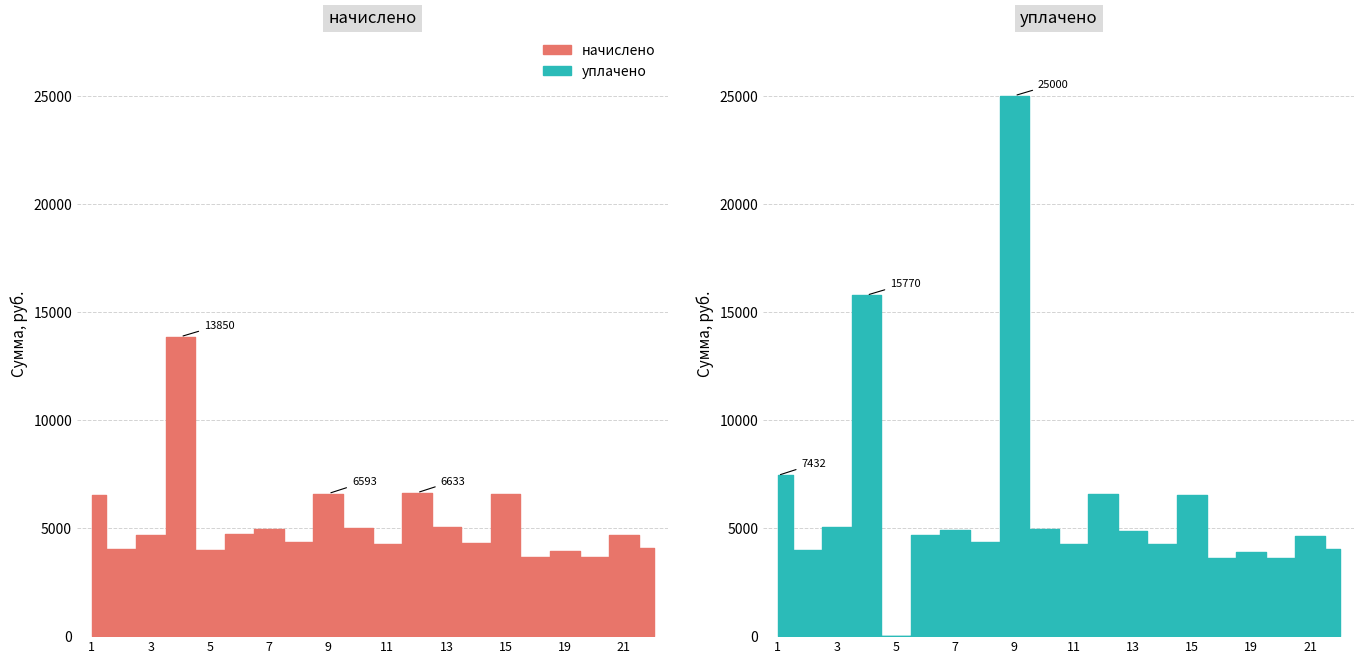

Reading left to right, extract all data points from this chart.

начислено: 6513.5	4020.0	4683.4	13850.2	4004.0	4715.3	4955.0	4371.6	6593.4	4987.0	4283.8	6633.4	5026.9	4307.6	6569.4	3668.3	3932.0	3644.4	4667.3	4075.9
уплачено: 7432.8	3985.8	5033.8	15770.7	0.0	4675.2	4912.9	4334.4	25000.0	4945.2	4247.3	6576.9	4882.7	4271.0	6513.5	3637.1	3898.6	3613.4	4627.6	4040.7